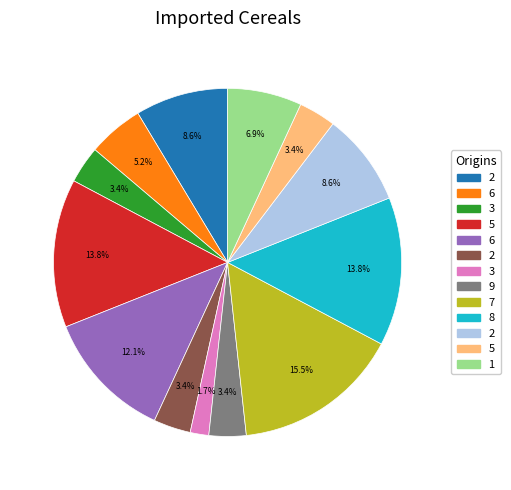

Is there a majority slice in this chart?

No